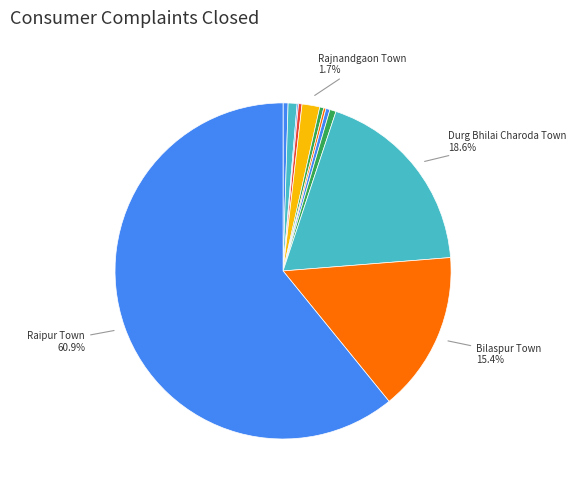

How many slices are in this pie chart?

12